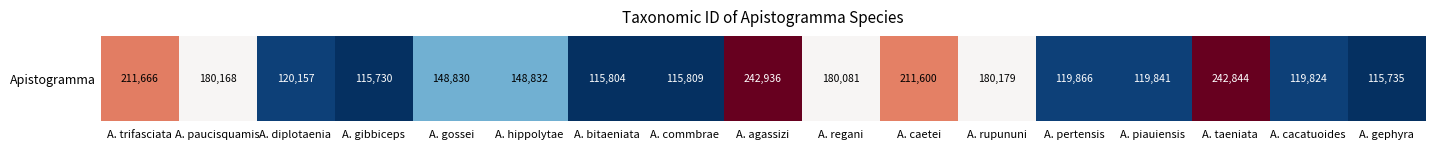

At which category does the chart reach its minimum across all series?

A. gibbiceps